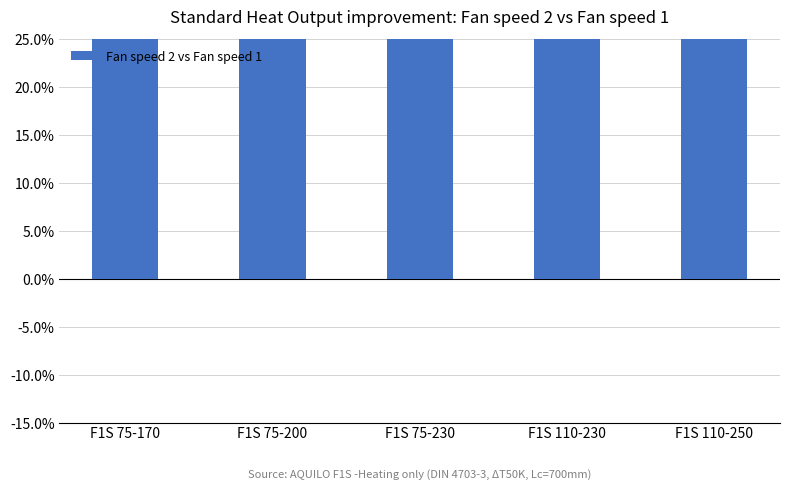

Reading left to right, transcribe all the data shown in this chart.

F1S 75-170=0.8	F1S 75-200=0.8	F1S 75-230=0.8	F1S 110-230=0.8	F1S 110-250=0.8